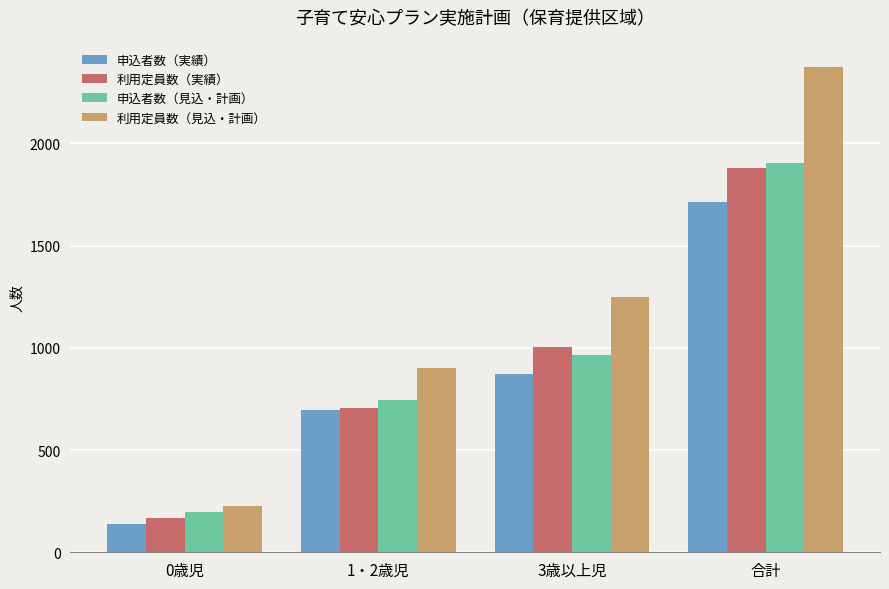

Rank the series at 合計 from lowest to highest value.

申込者数（実績）, 利用定員数（実績）, 申込者数（見込・計画）, 利用定員数（見込・計画）